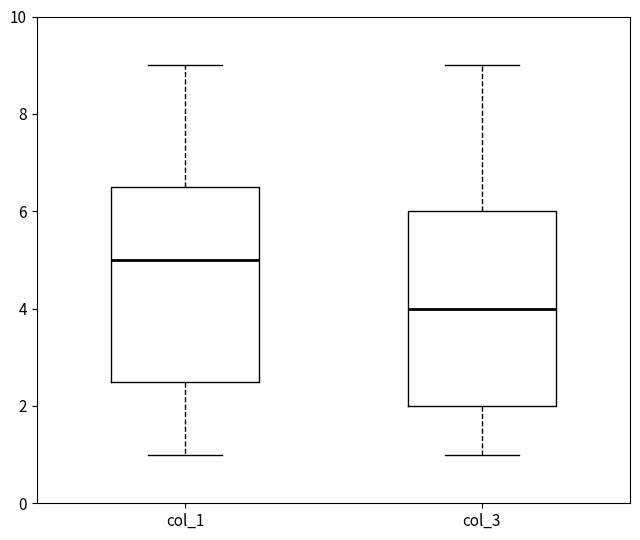

Where is the upper edge of the box for col_1 on the y-axis? The values are not printed on the chart, so give them approximately, as read against the axis.

6.6